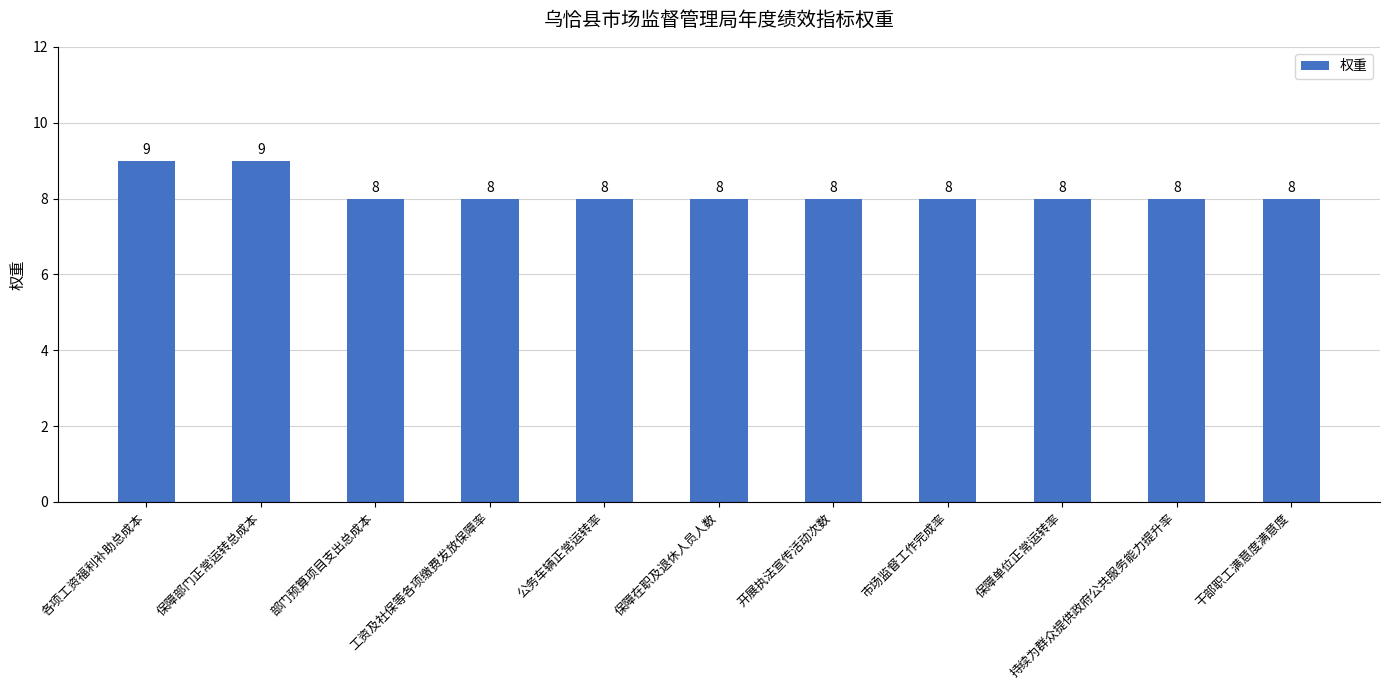

Between 开展执法宣传活动次数 and 各项工资福利补助总成本, which is larger?

各项工资福利补助总成本